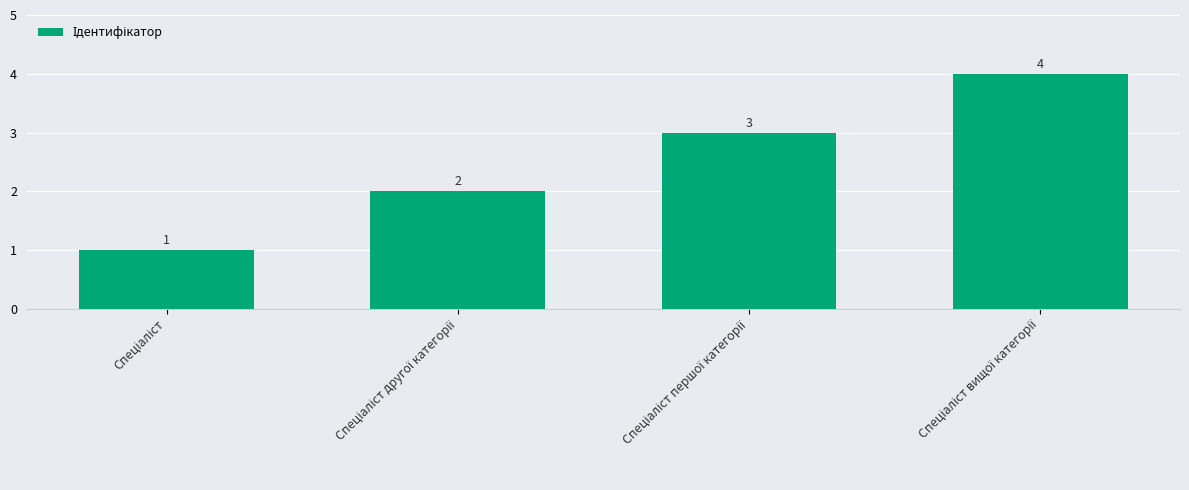

What is the difference between the maximum and second lowest values?

2